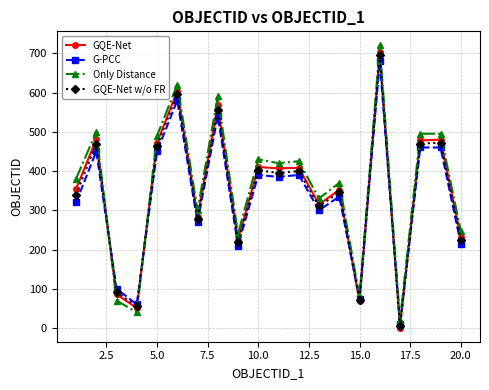

True or false: Only Distance and GQE-Net w/o FR intersect in this chart.

True